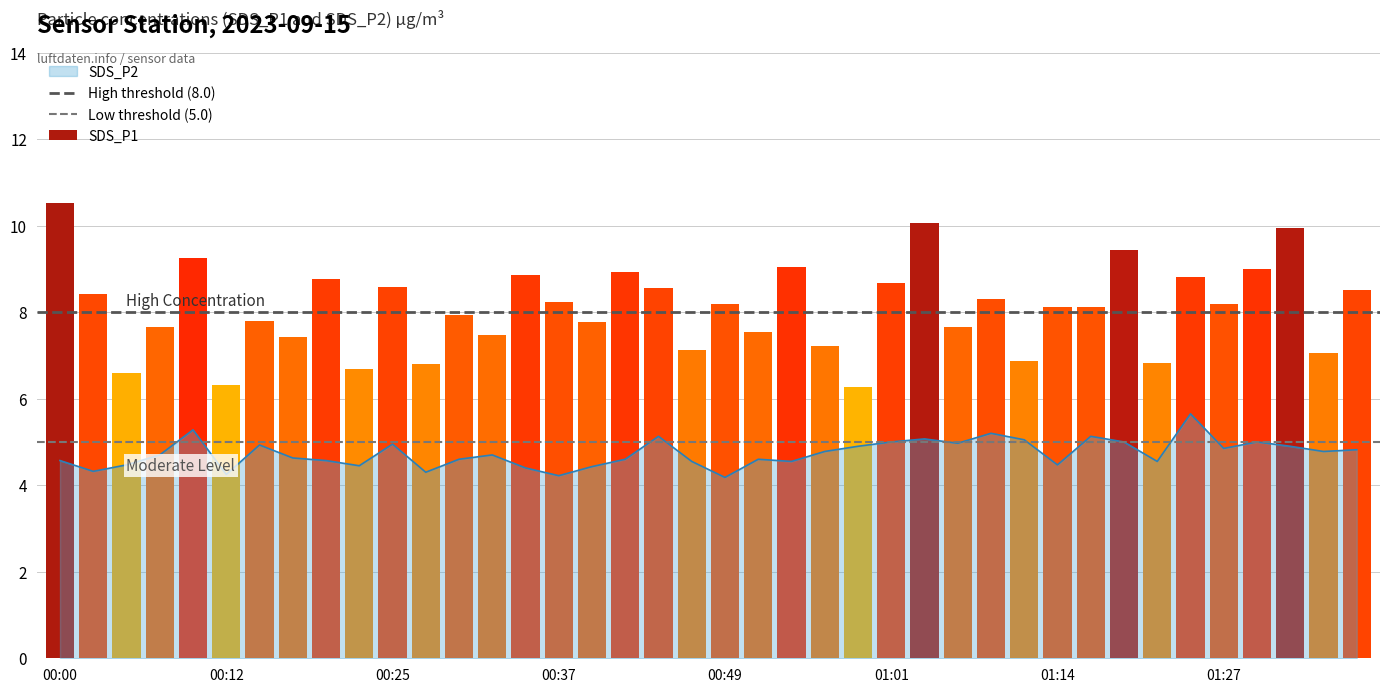

Which category has the highest value across all series?

00:00